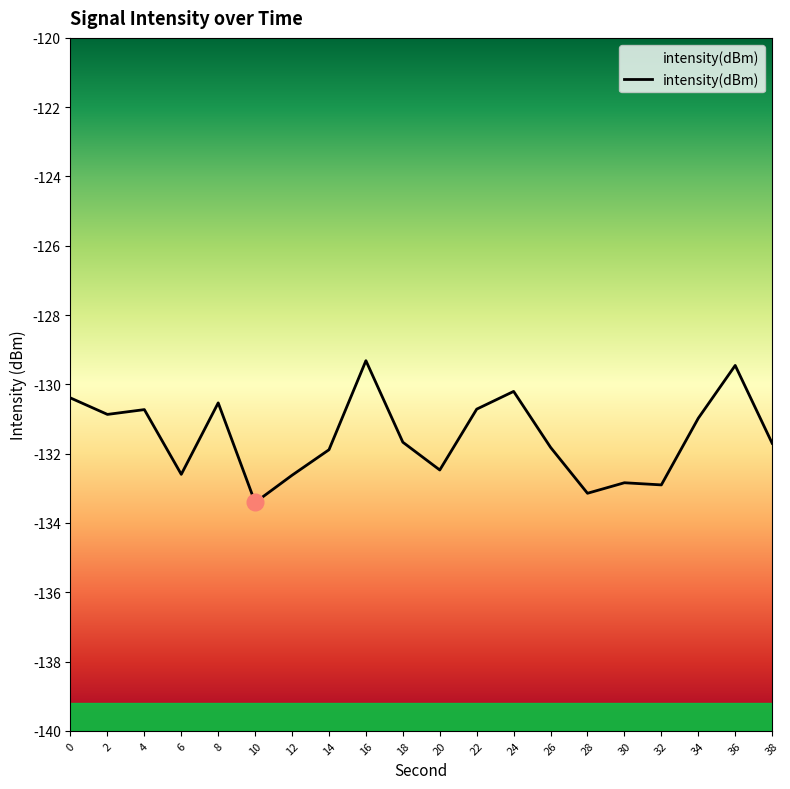

Is this an area chart (filled region under the line)?

No